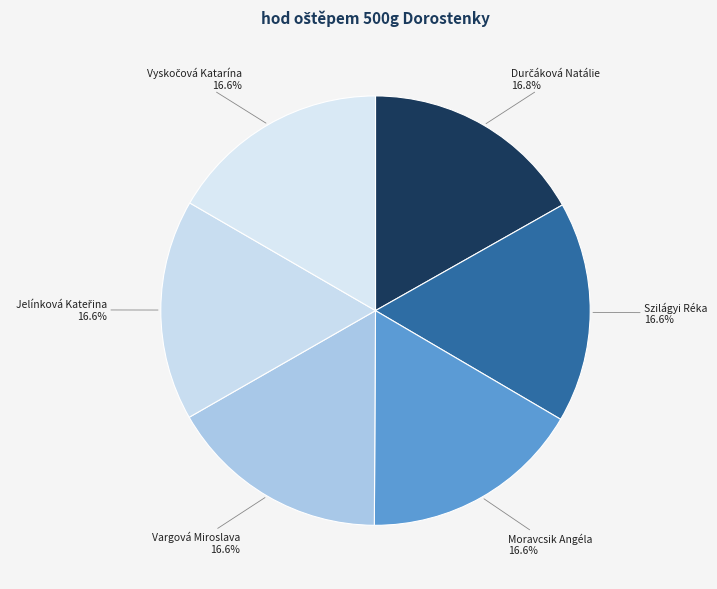

Do Moravcsik Angéla and Szilágyi Réka together represent more than half of the pie?

No